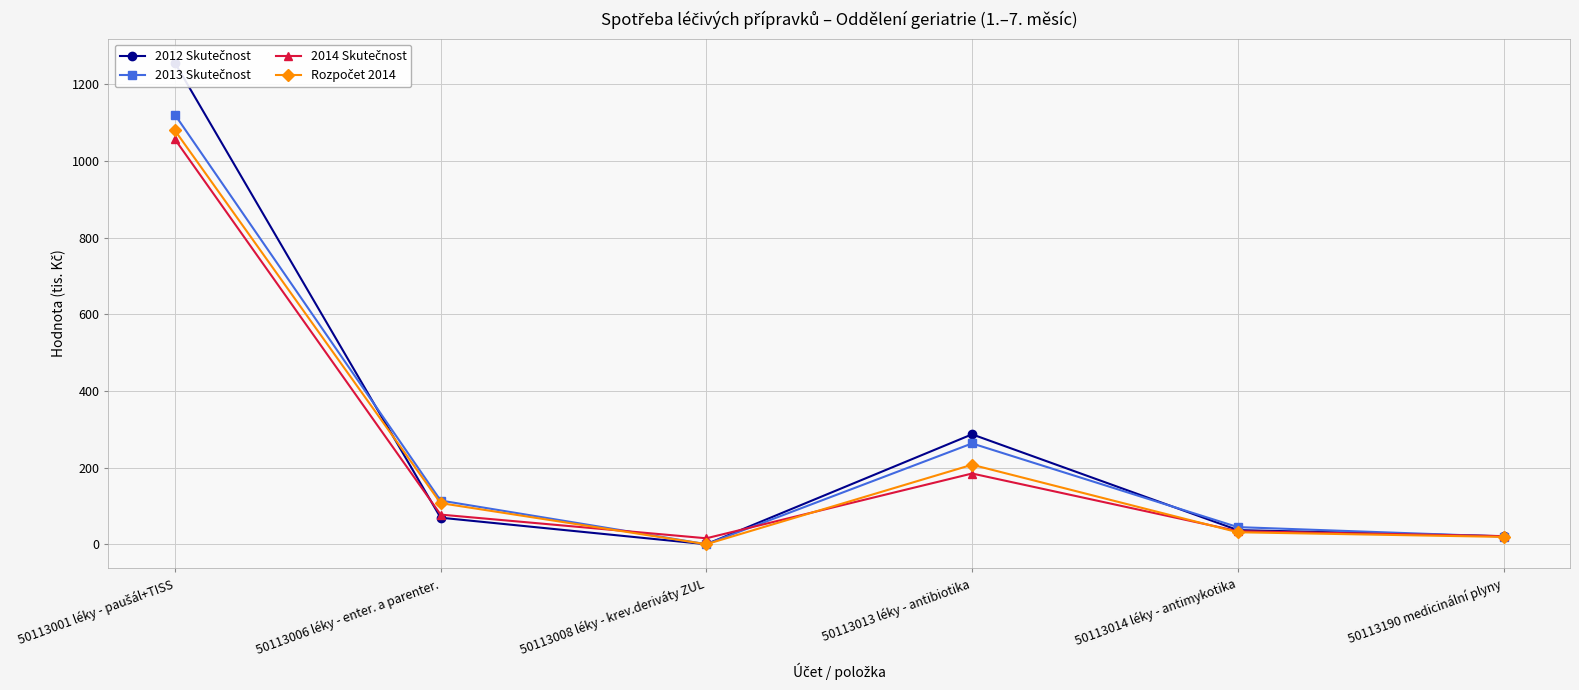

Which series has the largest range (max minus min)?

2012 Skutečnost